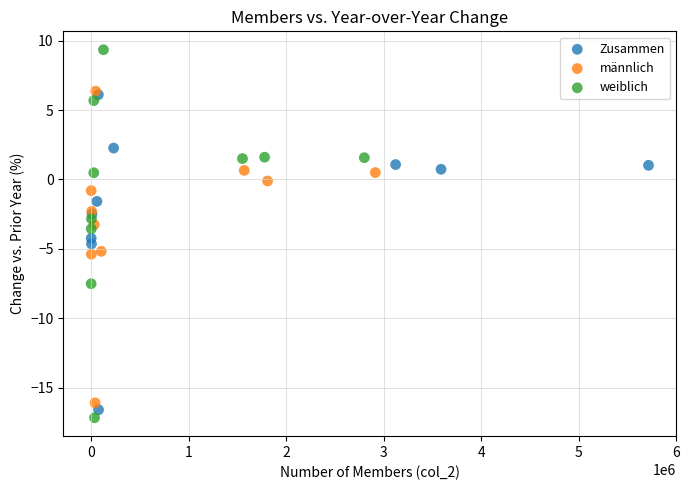

Which series contains the highest Y value?

weiblich